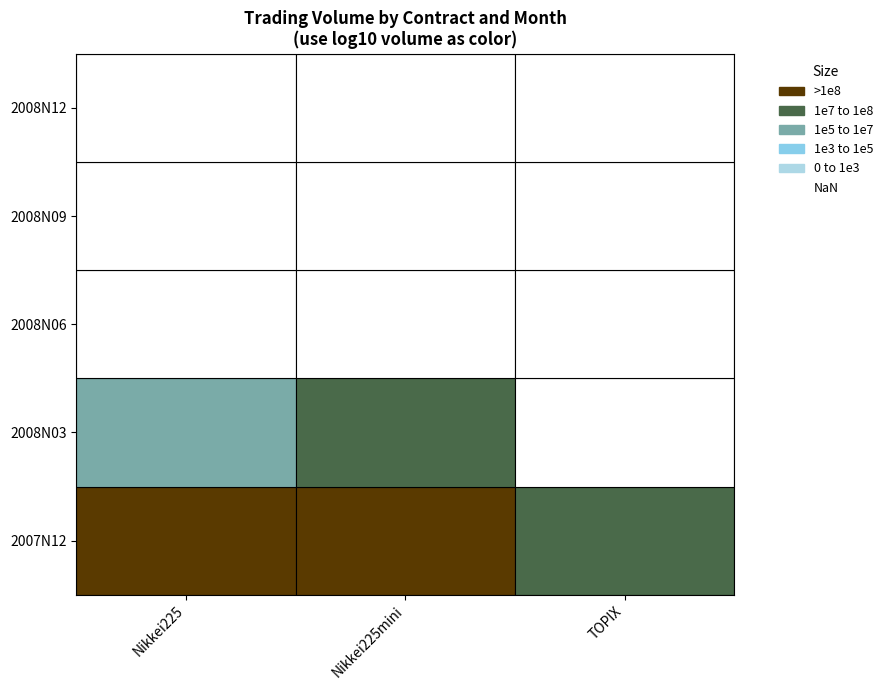

True or false: TOPIX has a value of 76972361 at 0.

False